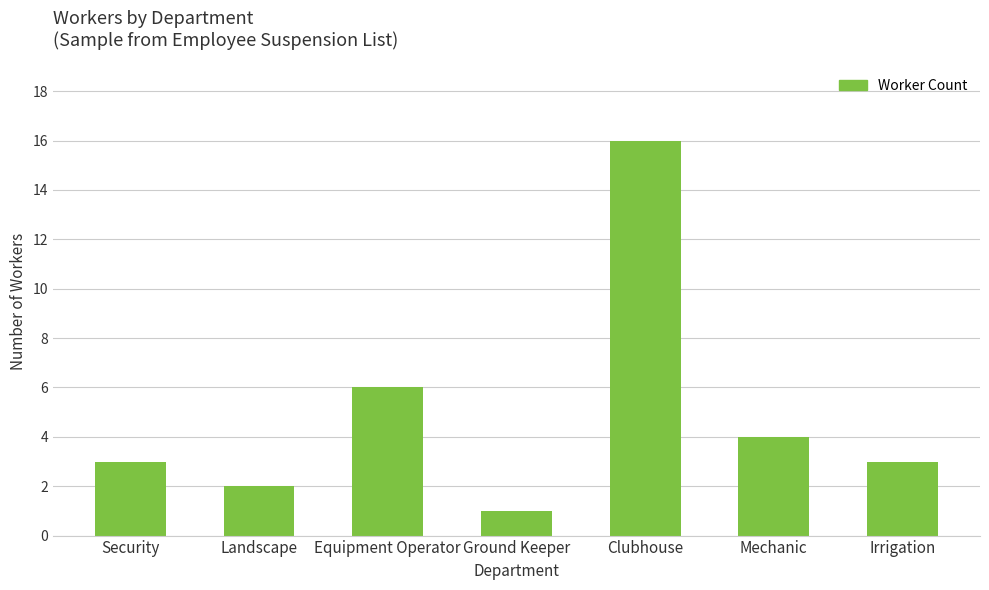

Count the number of categories in the chart.

7